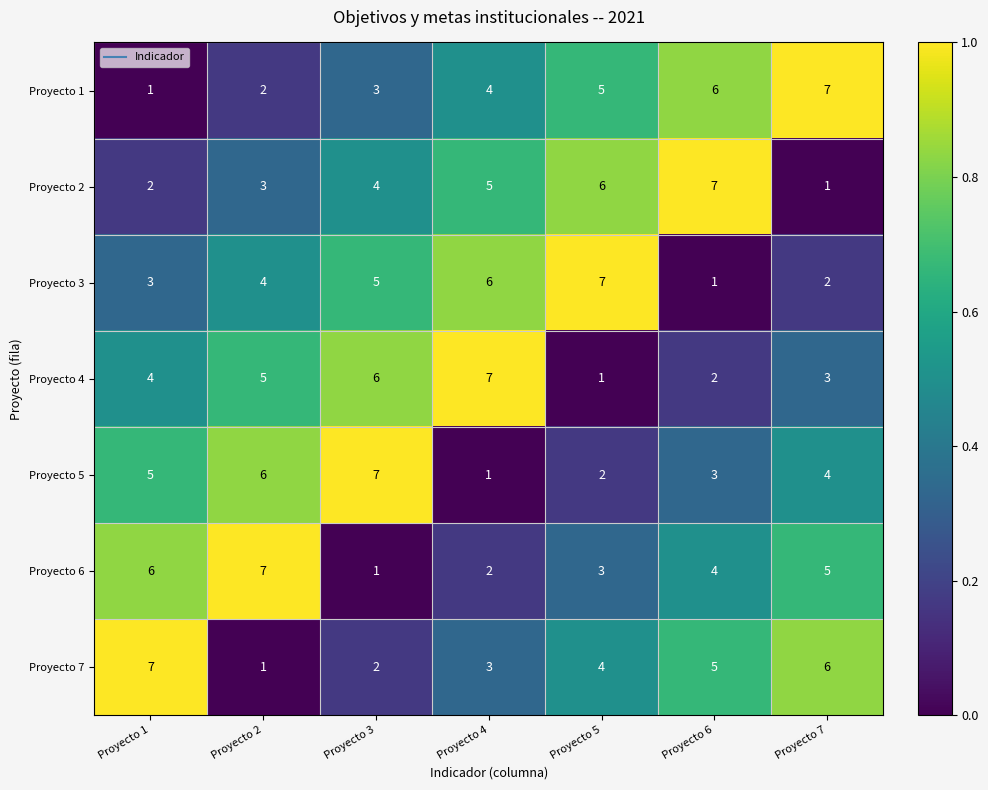

What is the difference between the highest and lowest values at Proyecto 7?

6